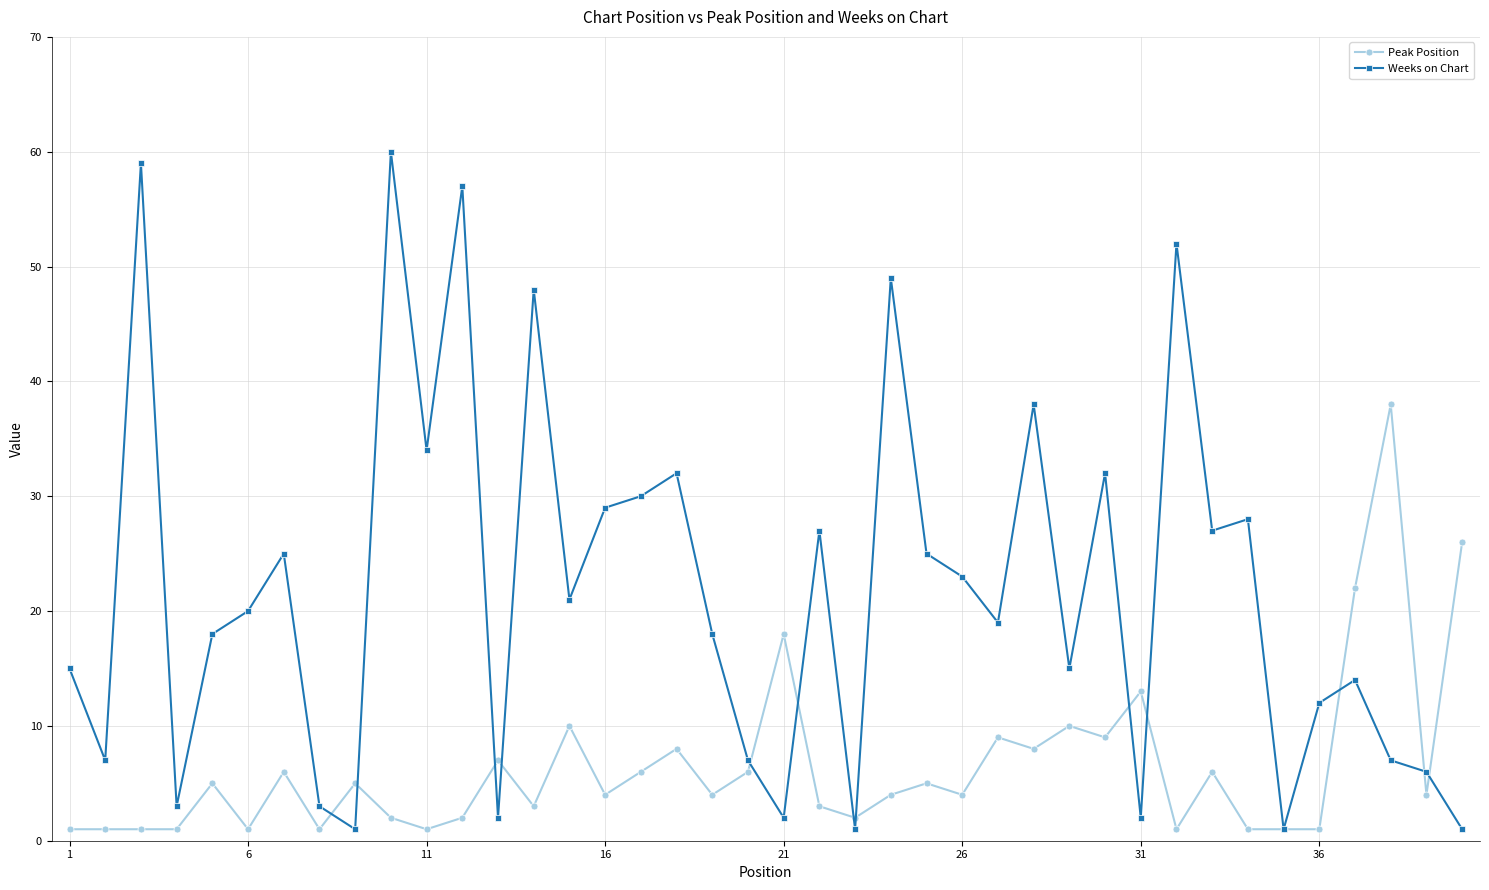

At how many categories does at least one series exceed 40?

6